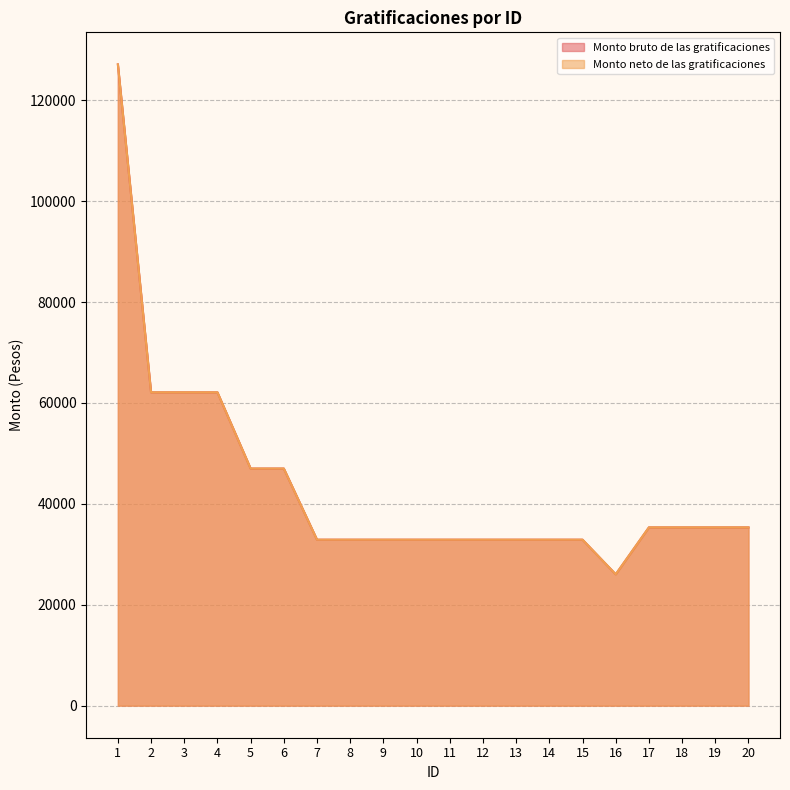

What are all the series names shown in the legend?

Monto bruto de las gratificaciones, Monto neto de las gratificaciones